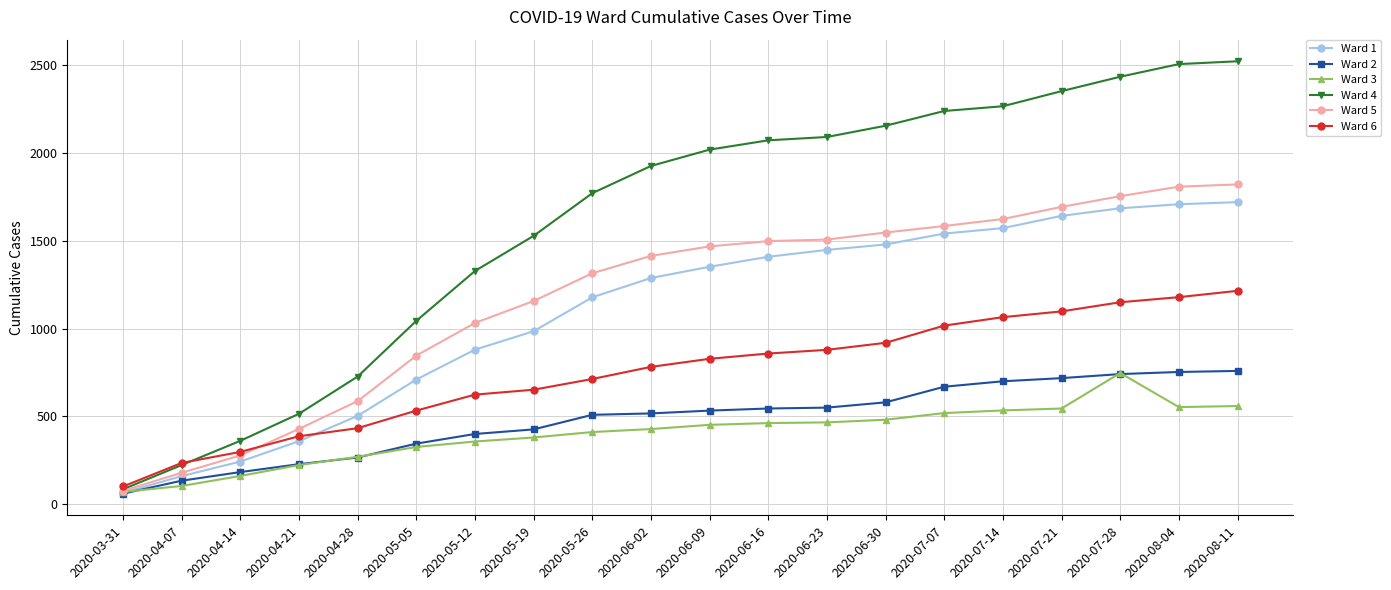

True or false: Ward 4 and Ward 2 cross at least once.

False